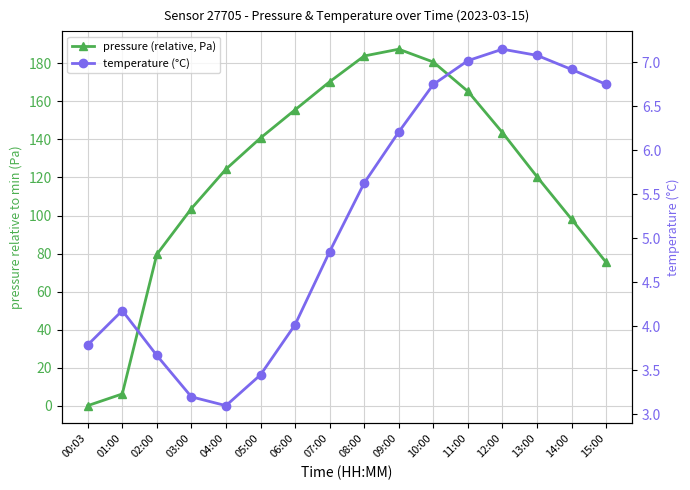

At which label does temperature (°C) first exceed 5?

08:00